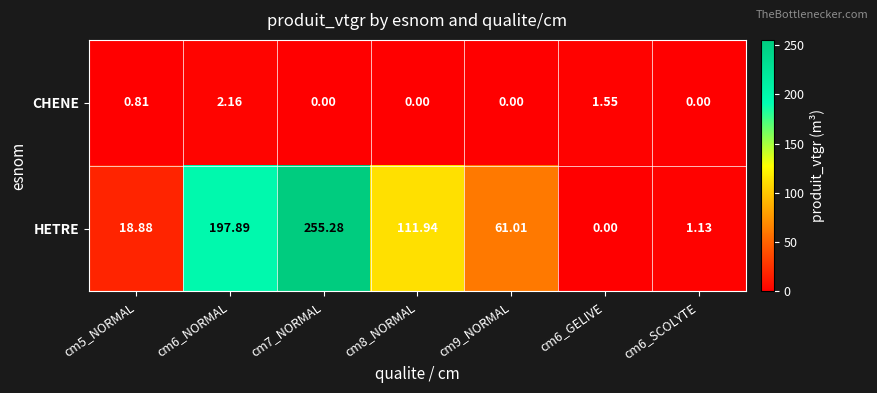

Is the value of CHENE at cm9_NORMAL greater than the value of HETRE at cm5_NORMAL?

No